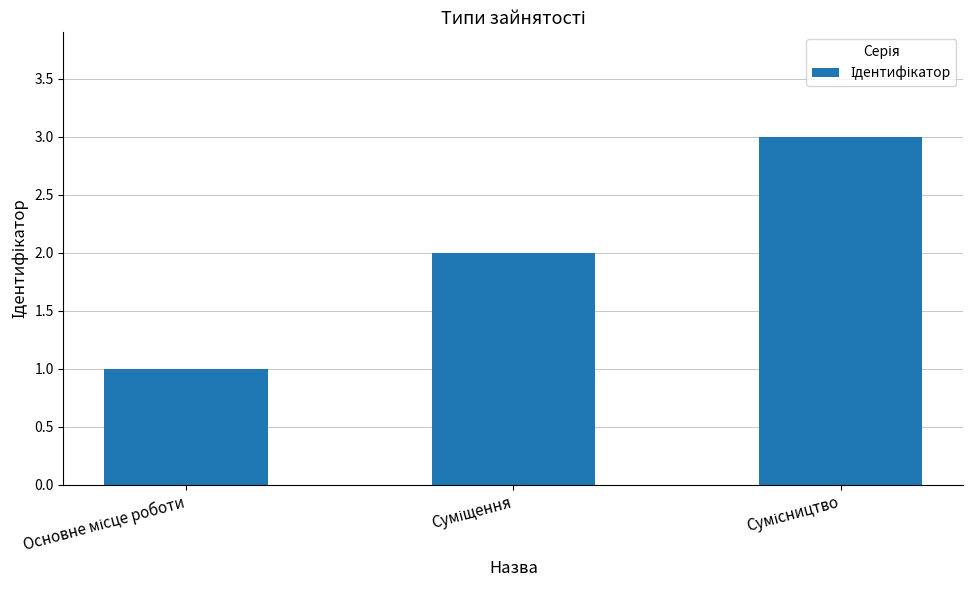

What is the greatest value displayed?

3